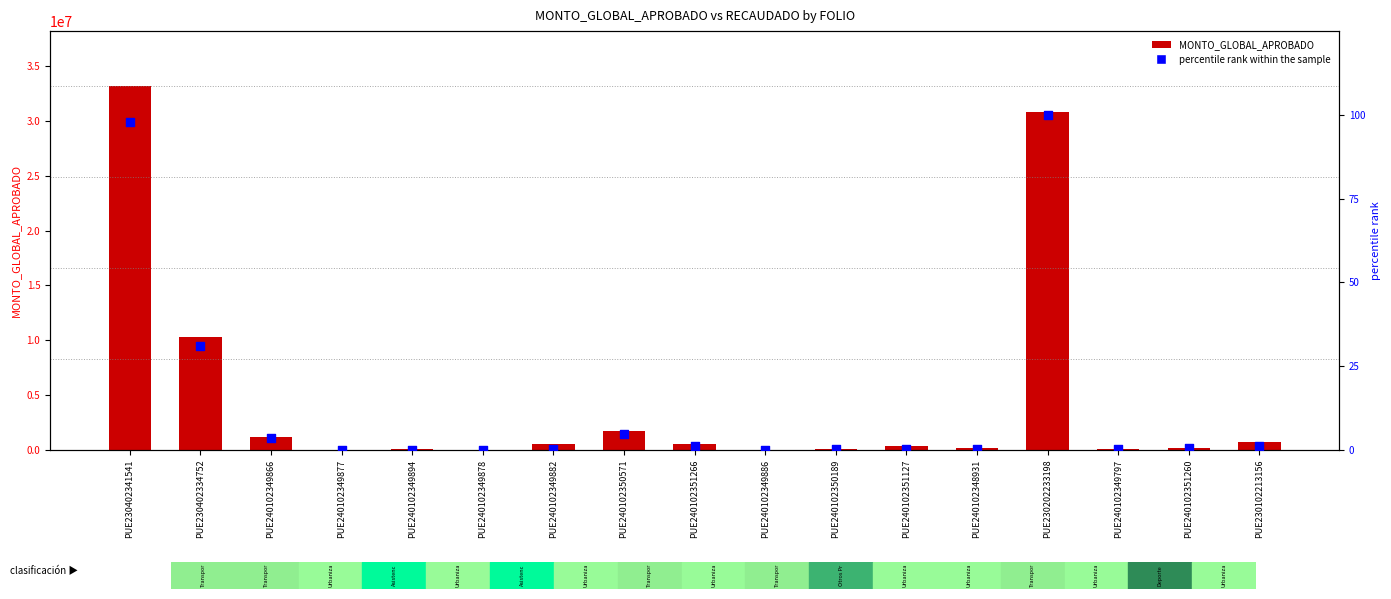

Is the value of percentile rank within the sample at PUE240102350189 greater than the value of MONTO_GLOBAL_APROBADO at PUE230402341541?

No